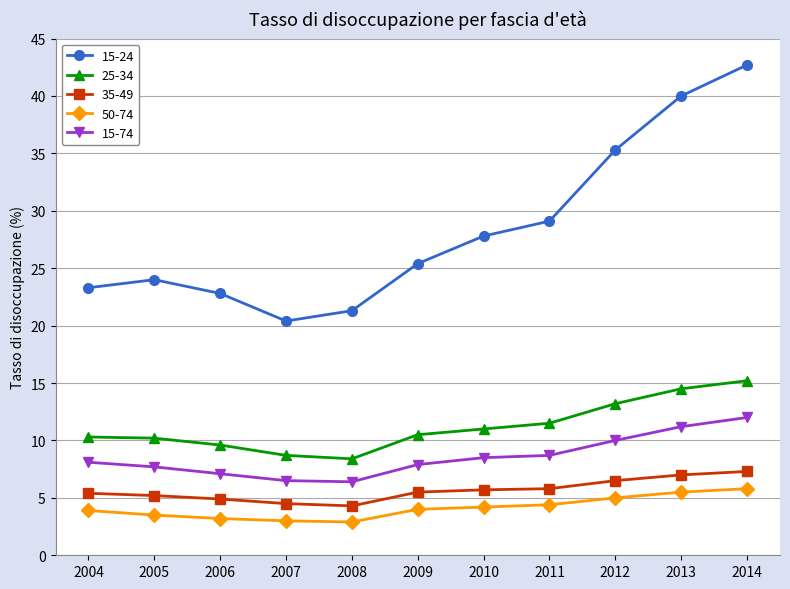

True or false: 15-74 and 50-74 cross at least once.

False